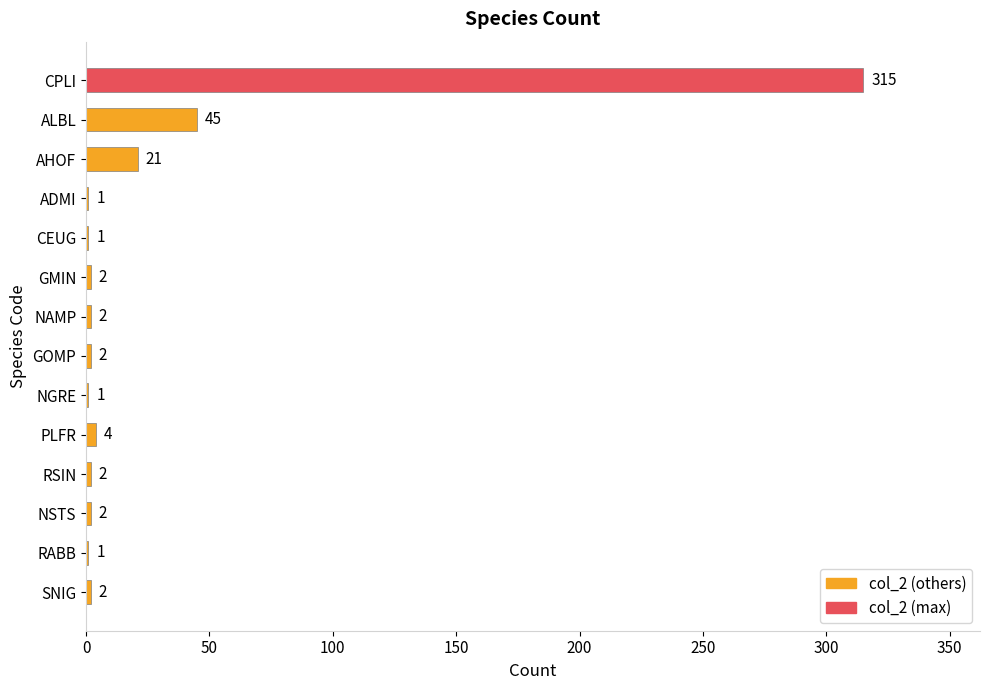

Which category has the highest value across all series?

CPLI